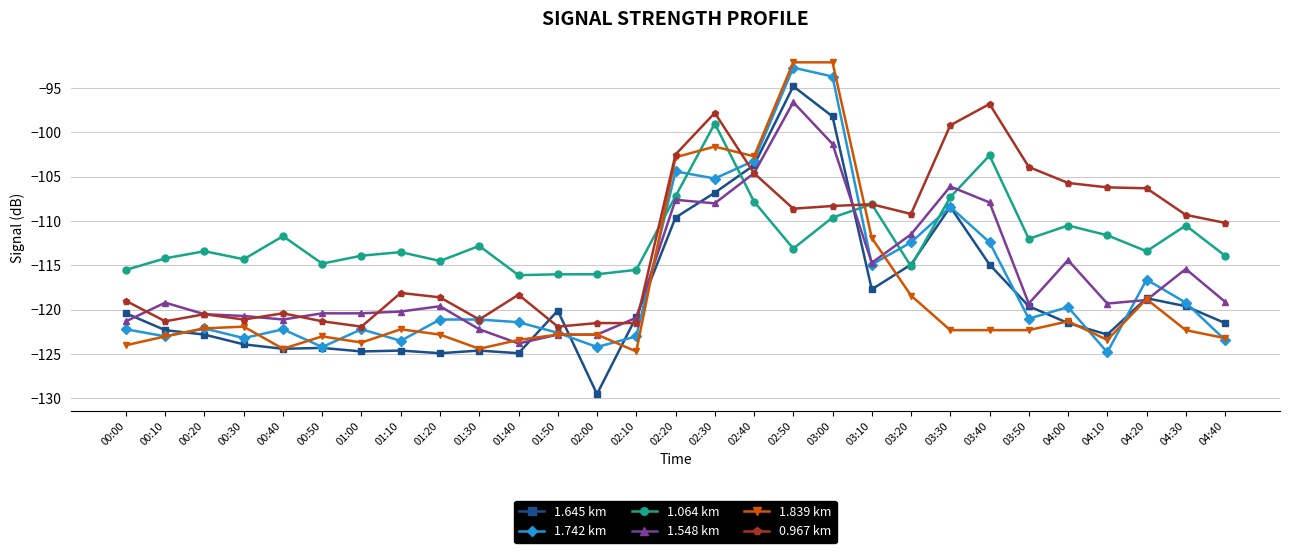

What is the difference between the second highest and minimum values in the 0.967 km series?

24.1